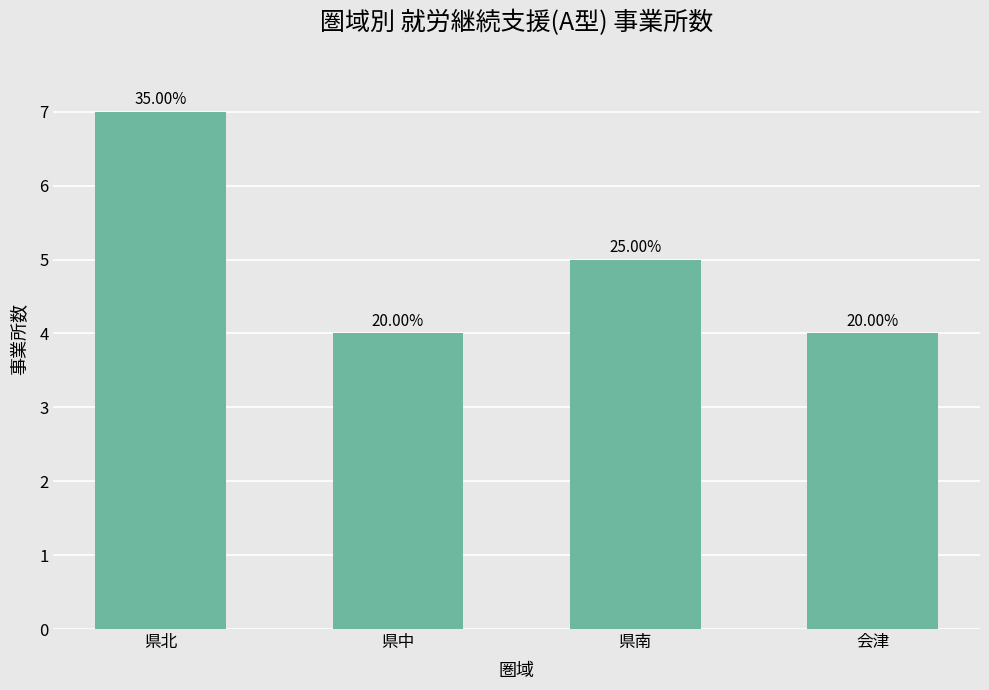

Does the chart contain any negative values?

No